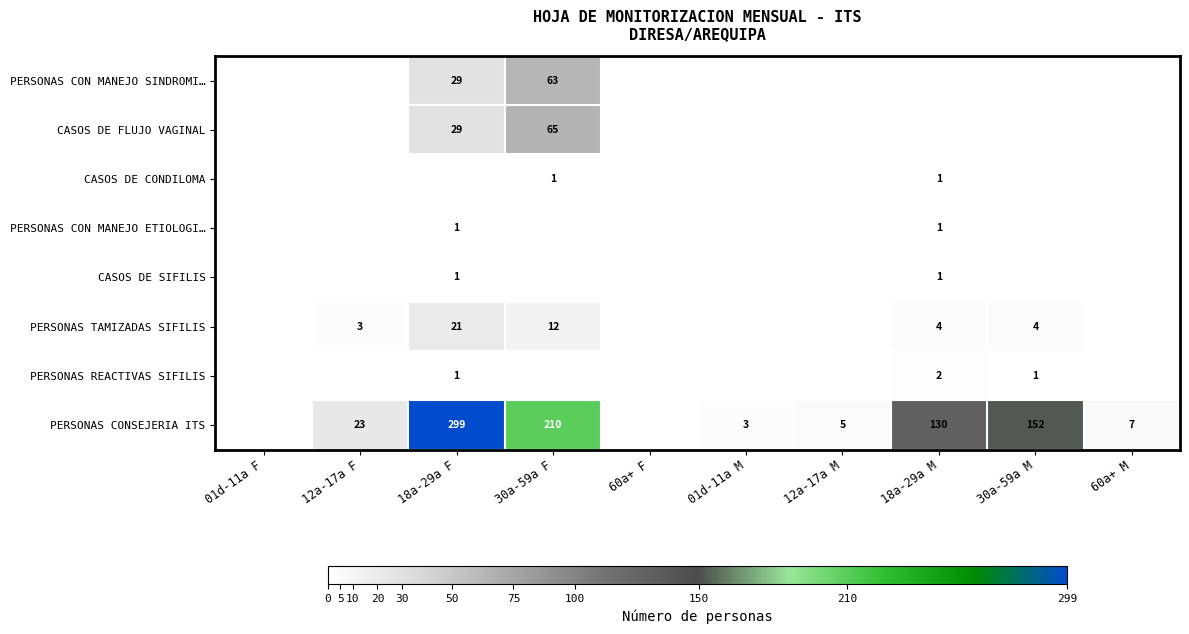

Count the number of categories in the chart.

10